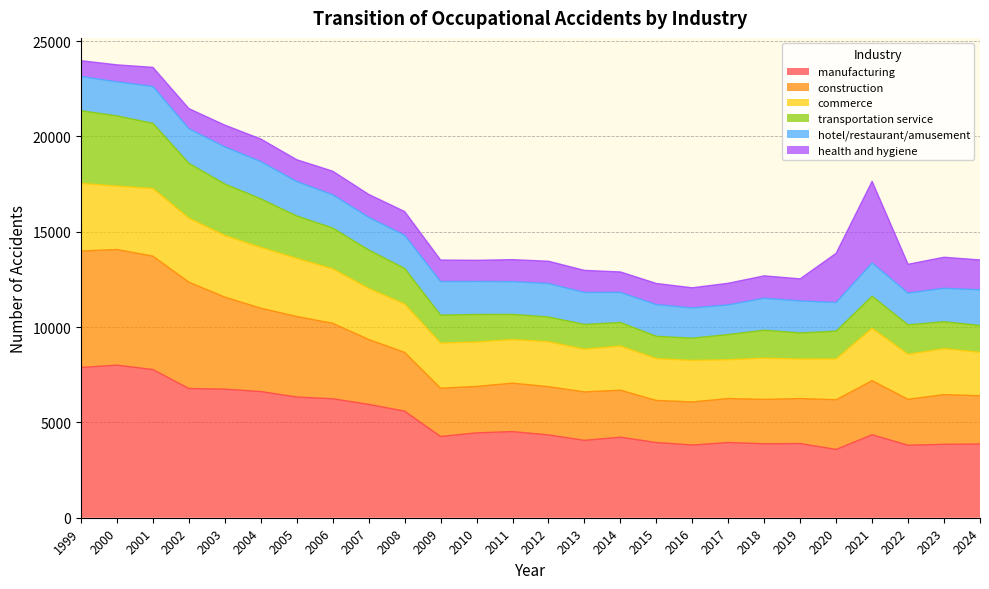

The value of manufacturing at 1999 is 7883. True or false?

True